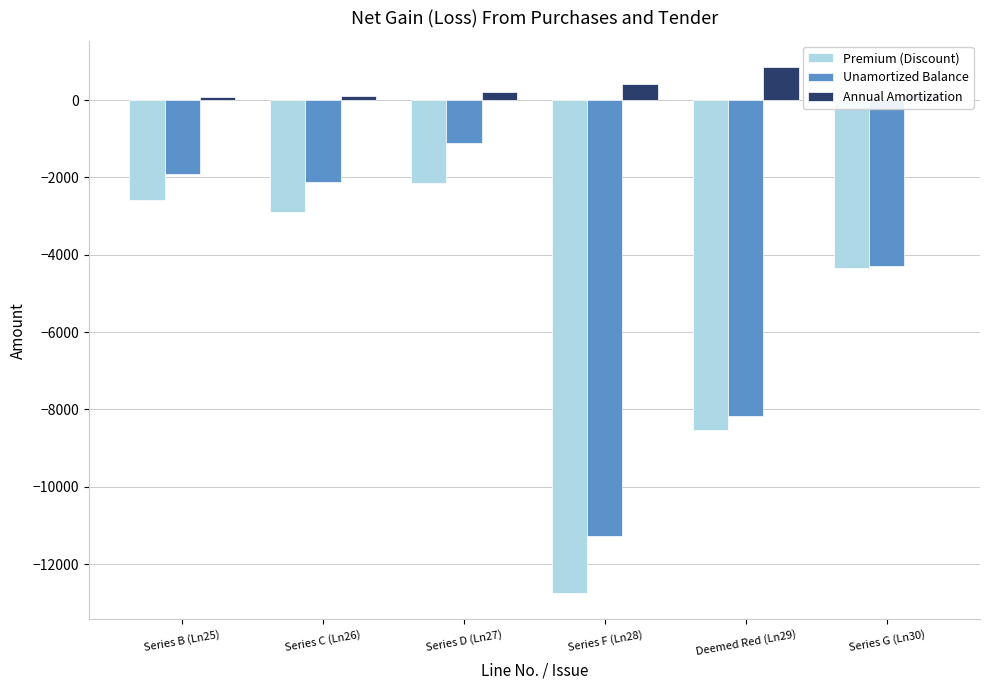

At which label does Premium (Discount) reach its peak?

Series D (Ln27)